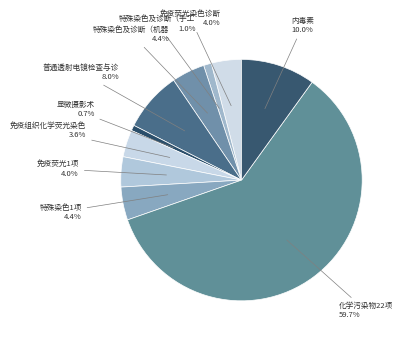

Rank the categories by value from lowest to highest.

显微摄影术, 特殊染色及诊断（手工）, 免疫组织化学荧光染色诊断, 免疫荧光染色诊断, 免疫荧光1项, 特殊染色及诊断（机器）, 特殊染色1项, 普通透射电镜检查与诊断, 内毒素, 化学污染物22项